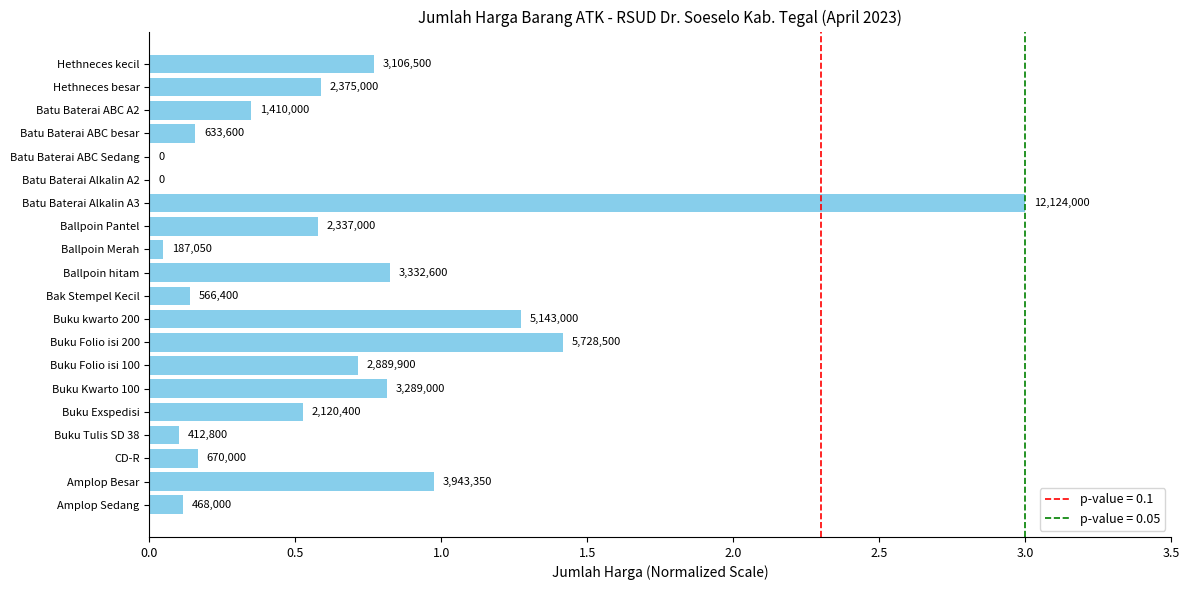

Are the bars horizontal?

Yes